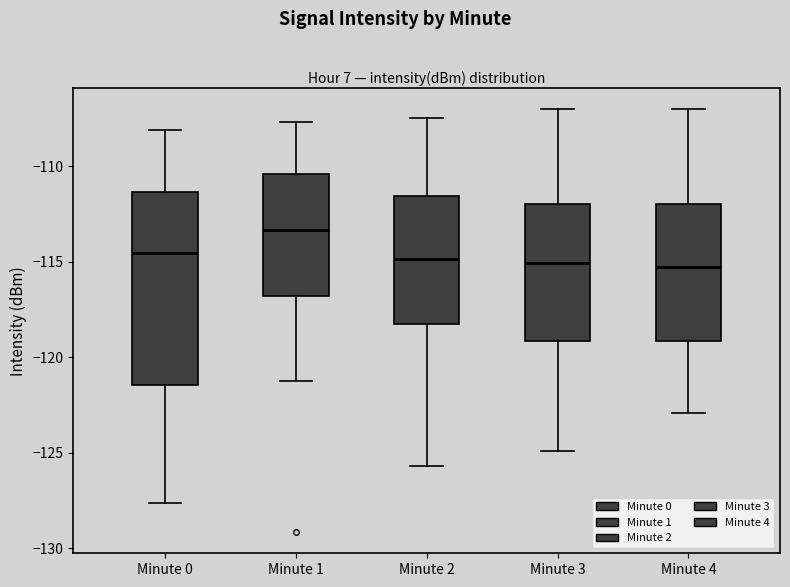

Reading left to right, read every box against the y-axis: the position of its median line, the range the box covers, and the ends of its whiskers. The values are not printed on the chart, so give them approximately, as read against the axis.

Minute 0: median -114.5, box -121.5 to -111.5, whiskers -127.5 to -108.0
Minute 1: median -113.5, box -117.0 to -110.5, whiskers -121.0 to -107.5
Minute 2: median -115.0, box -118.0 to -111.5, whiskers -125.5 to -107.5
Minute 3: median -115.0, box -119.0 to -112.0, whiskers -125.0 to -107.0
Minute 4: median -115.5, box -119.0 to -112.0, whiskers -123.0 to -107.0